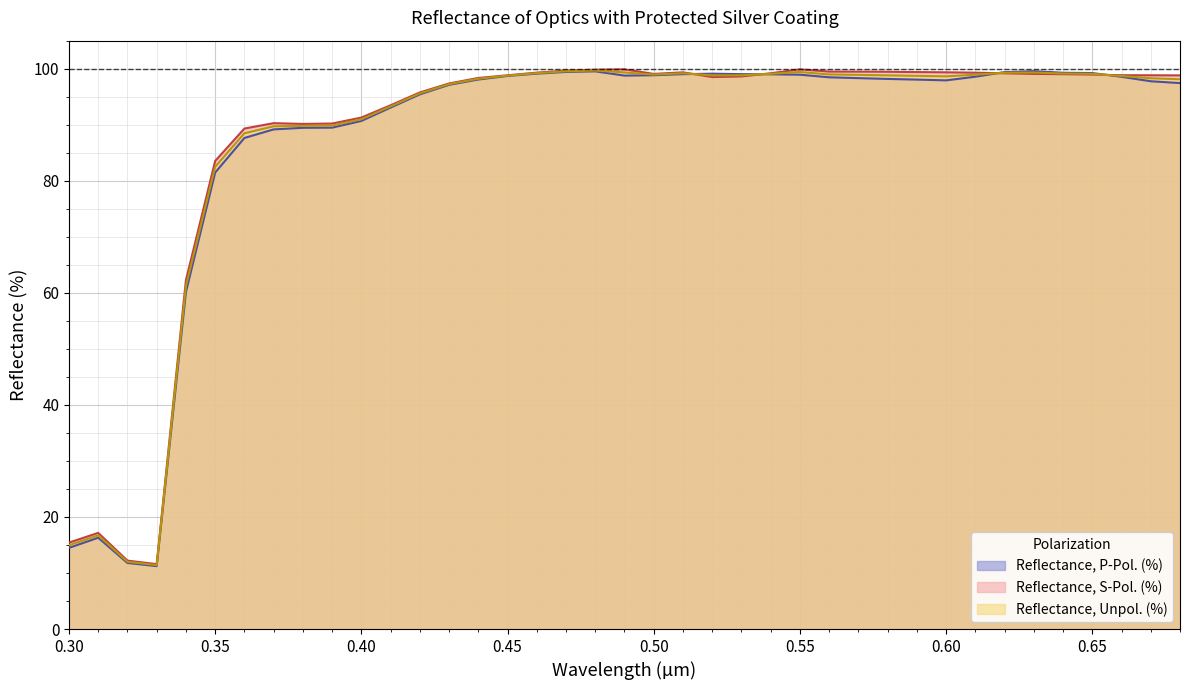

At 0.44, list the series in order from smallest to largest.

Reflectance, P-Pol. (%), Reflectance, Unpol. (%), Reflectance, S-Pol. (%)